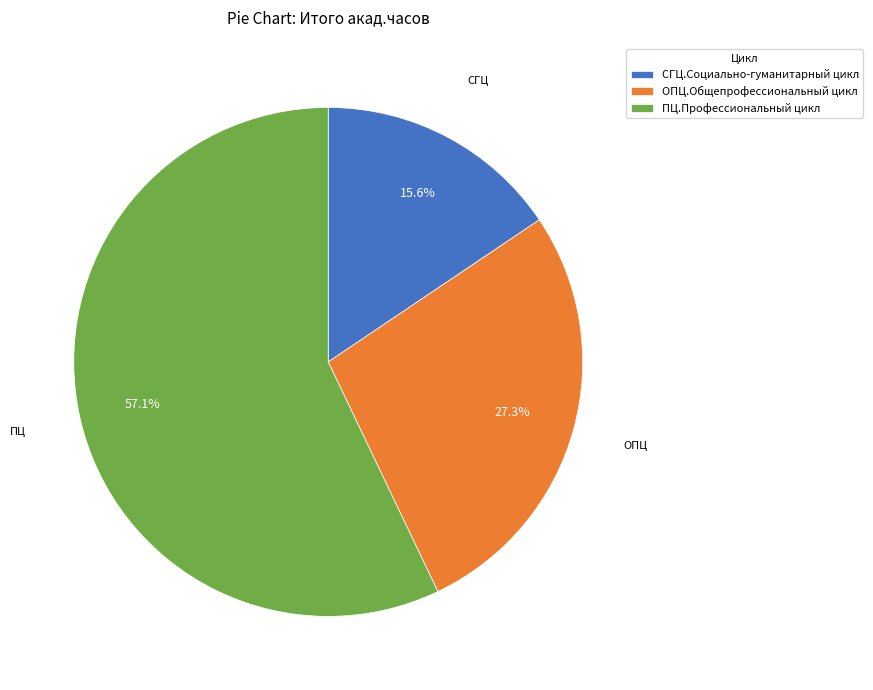

Which slice is the smallest?

СГЦ.Социально-гуманитарный цикл